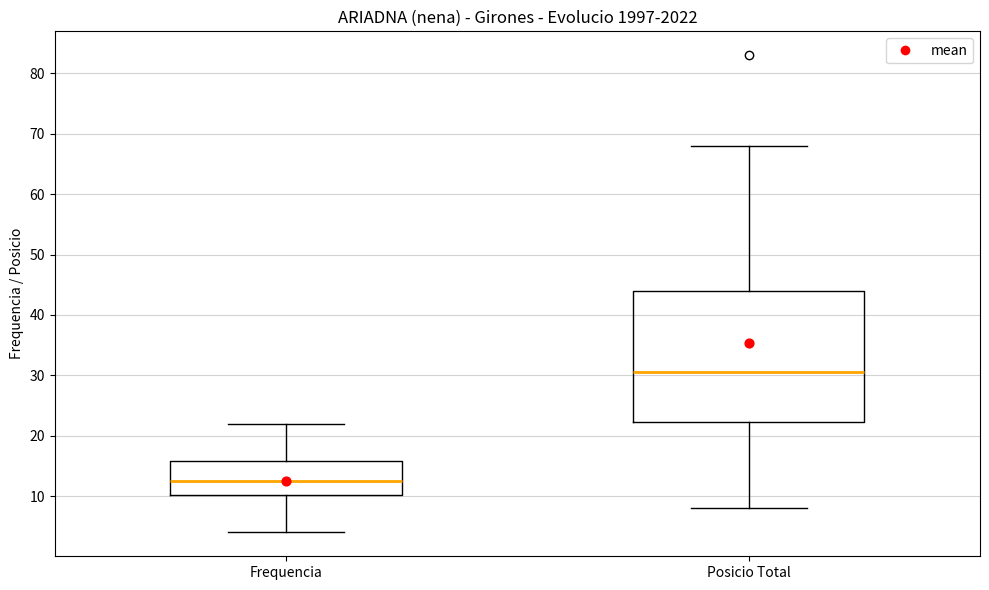

Reading left to right, read every box against the y-axis: the position of its median line, the range the box covers, and the ends of its whiskers. The values are not printed on the chart, so give them approximately, as read against the axis.

Frequencia: median 13, box 10 to 16, whiskers 4 to 22
Posicio Total: median 31, box 22 to 44, whiskers 8 to 68